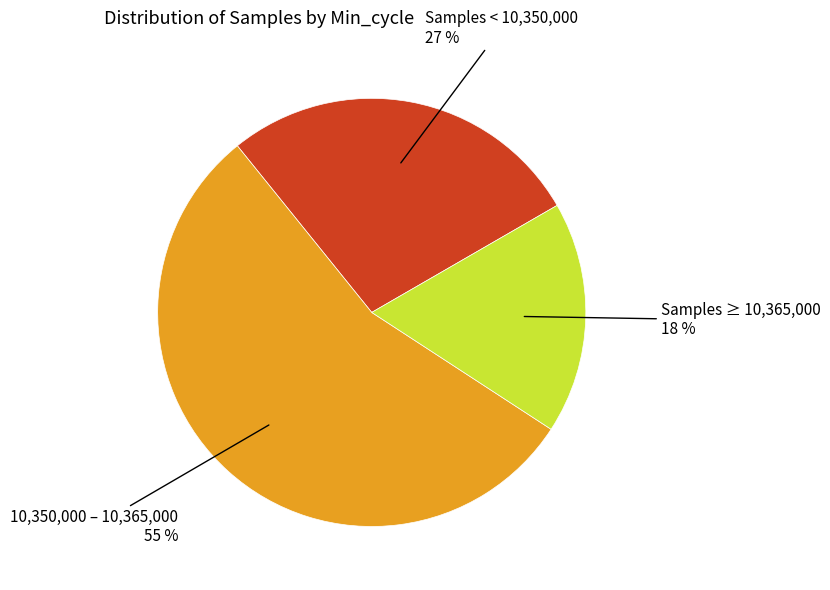

To the nearest percent, what is the average slice percentage?

33%